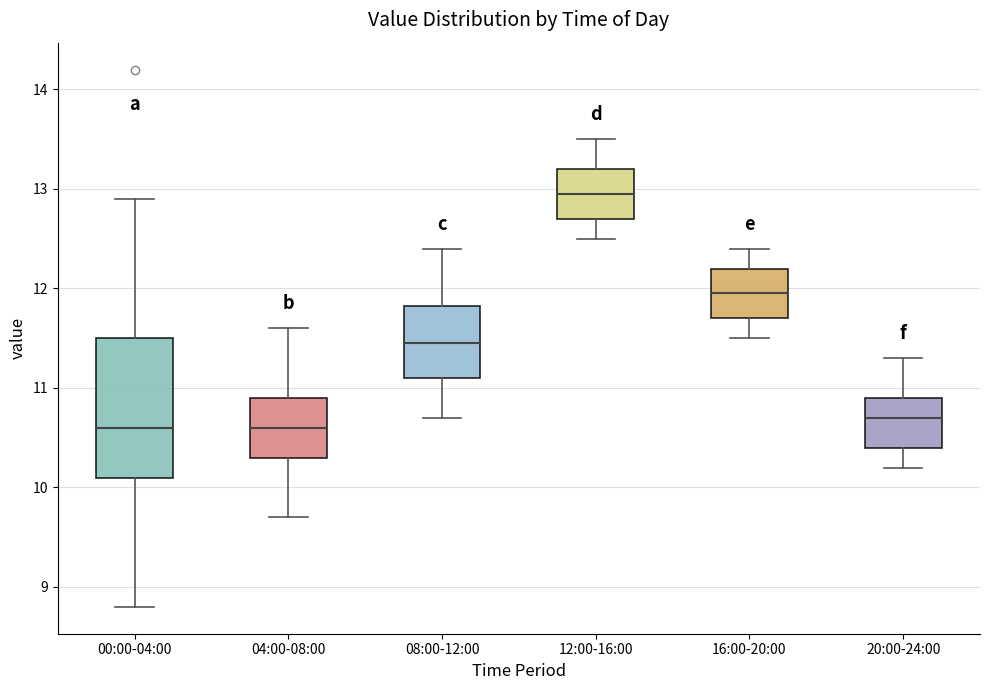

Which box is the tallest, from its lower edge to its upper edge?

00:00-04:00